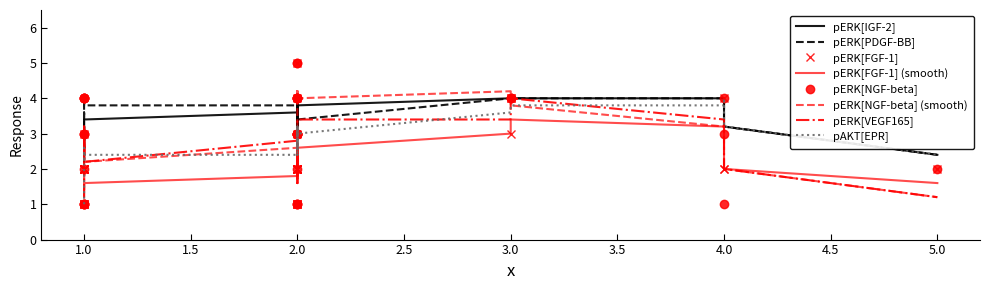

What is the greatest value displayed?

5